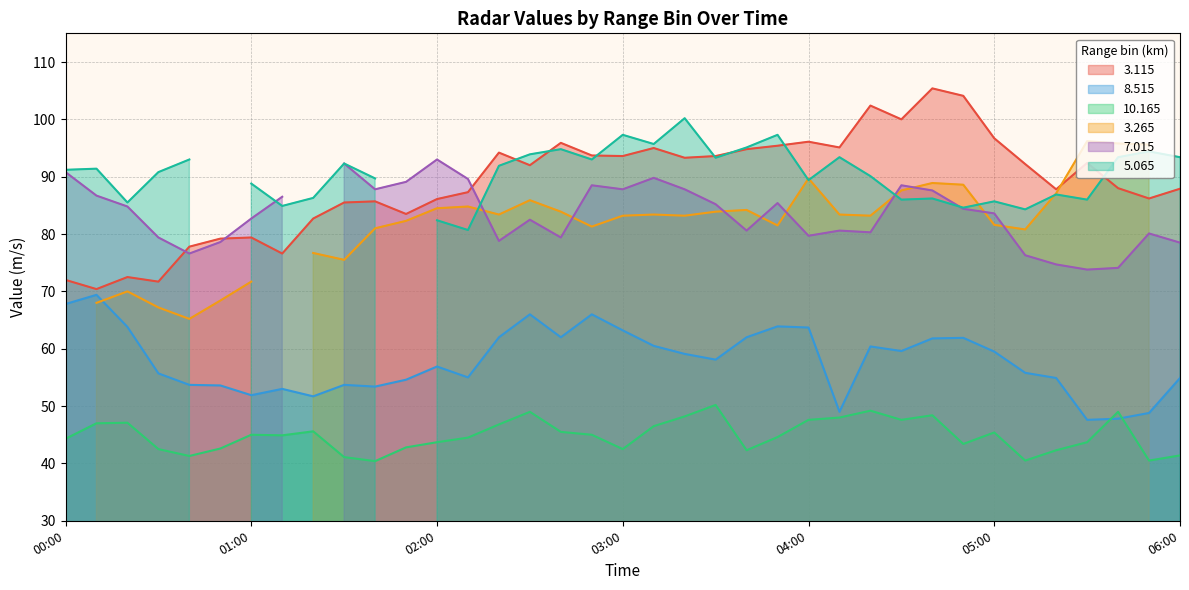

True or false:  10.165 has a value of 20.7 at 05:30.

False